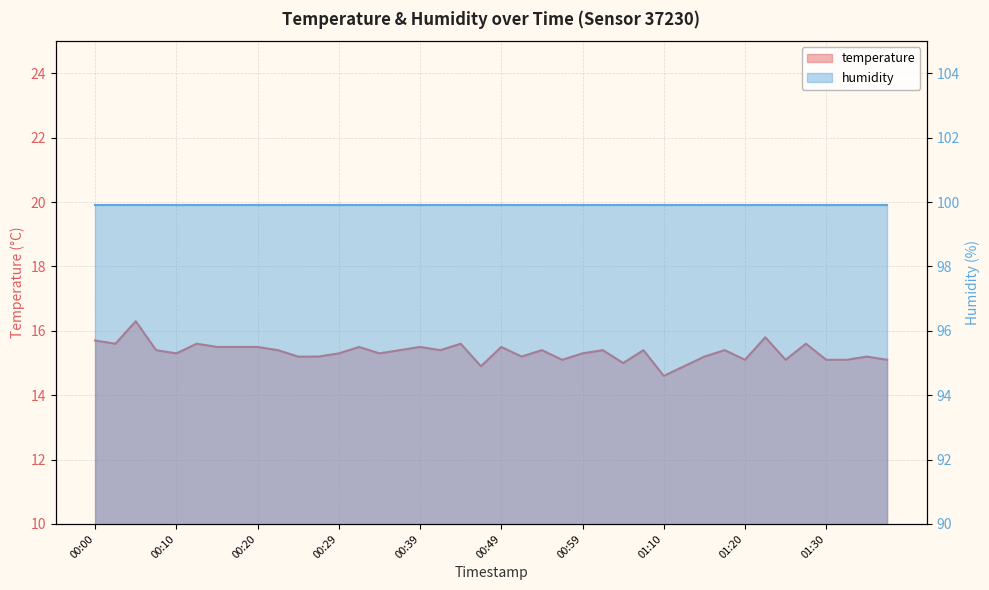

What is the difference between the values at 01:10 and 01:38?

0.5